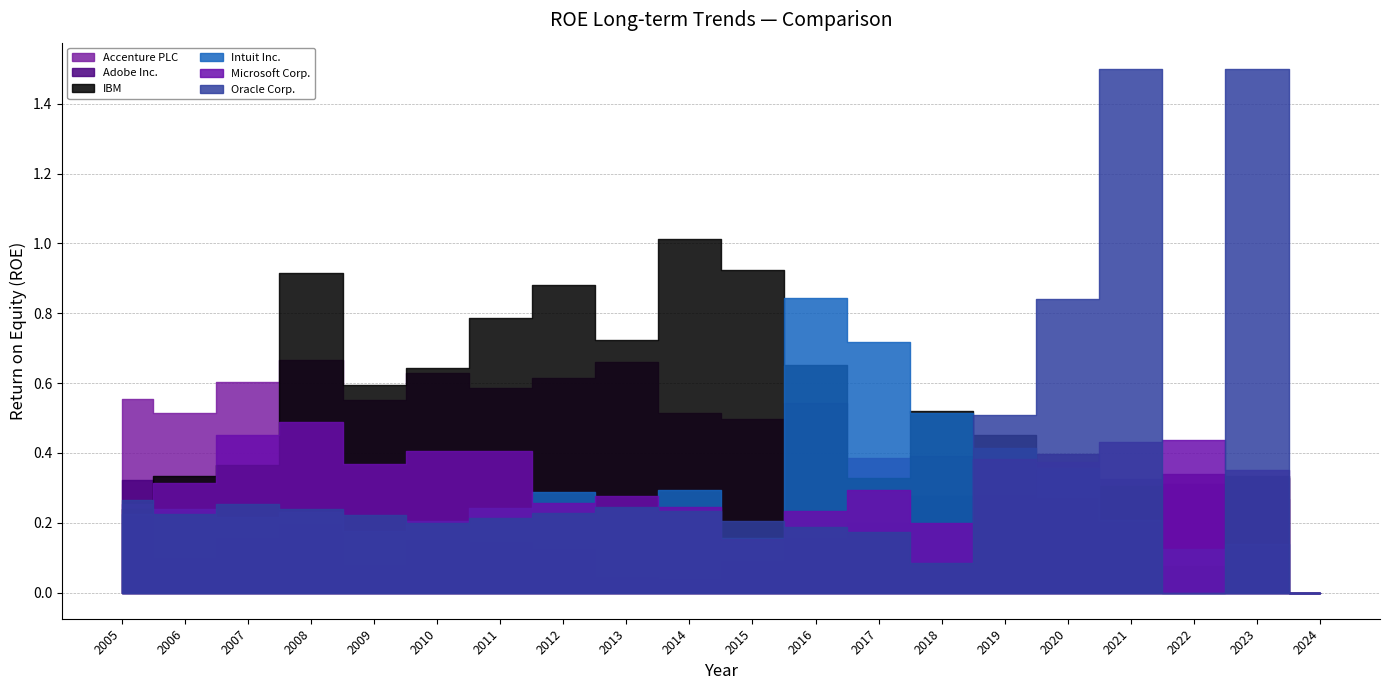

Count the number of categories in the chart.

20